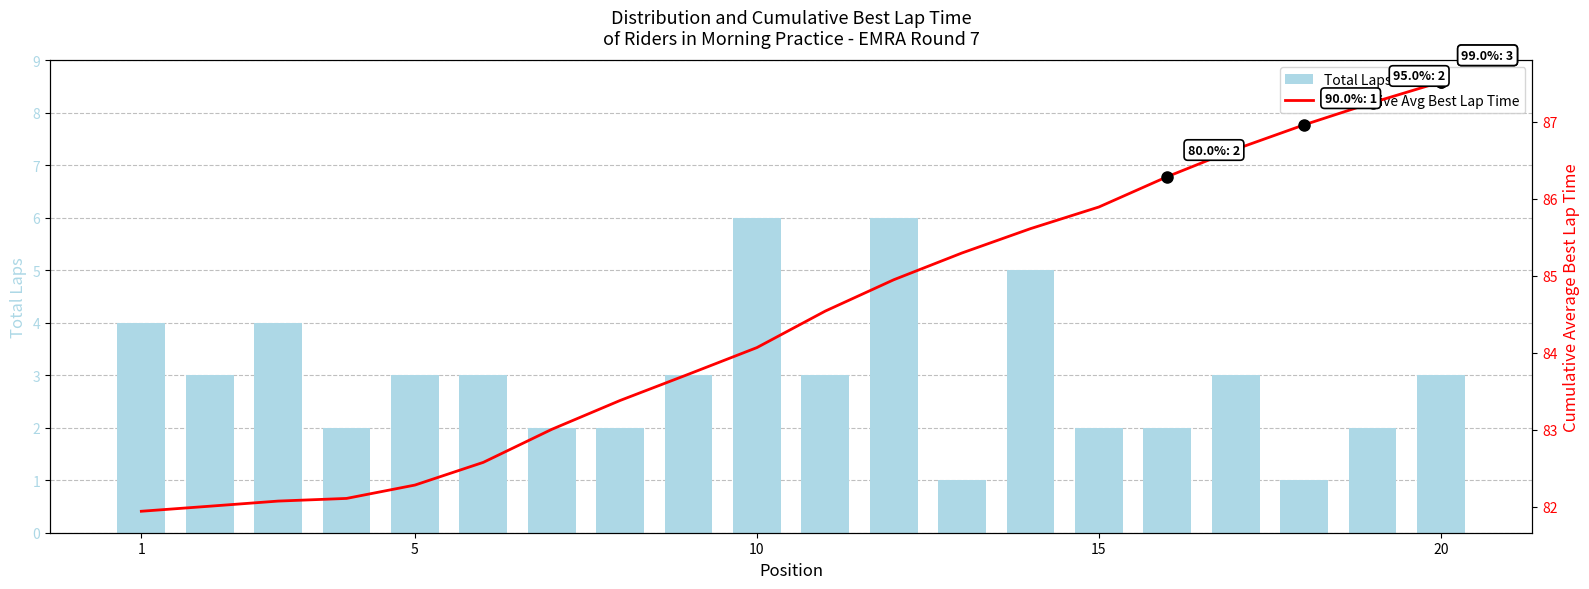

How many groups of bars are there?

20